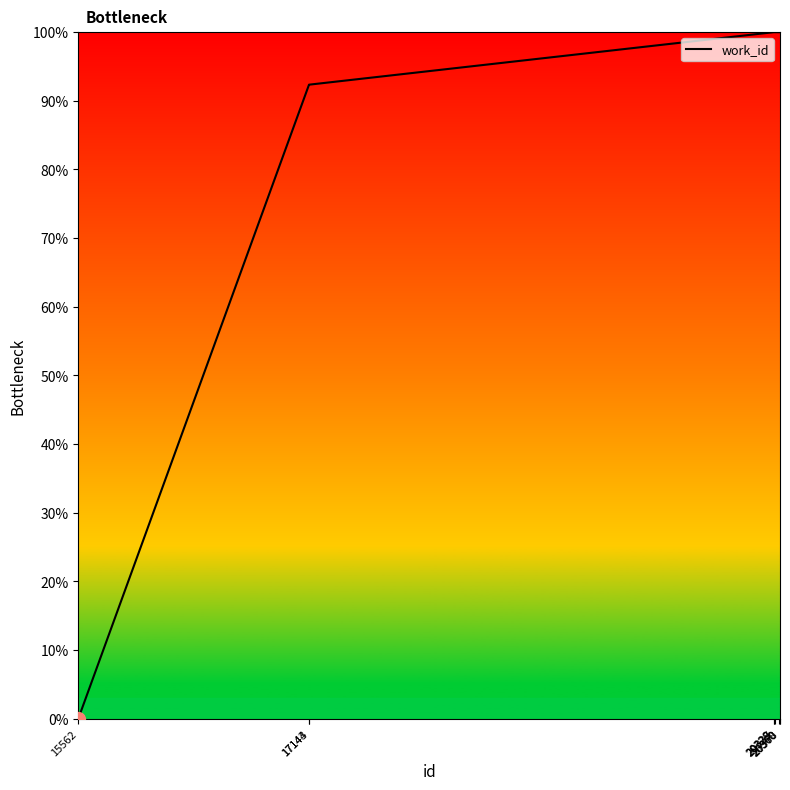

The value at 20337 is 100.0. True or false?

True